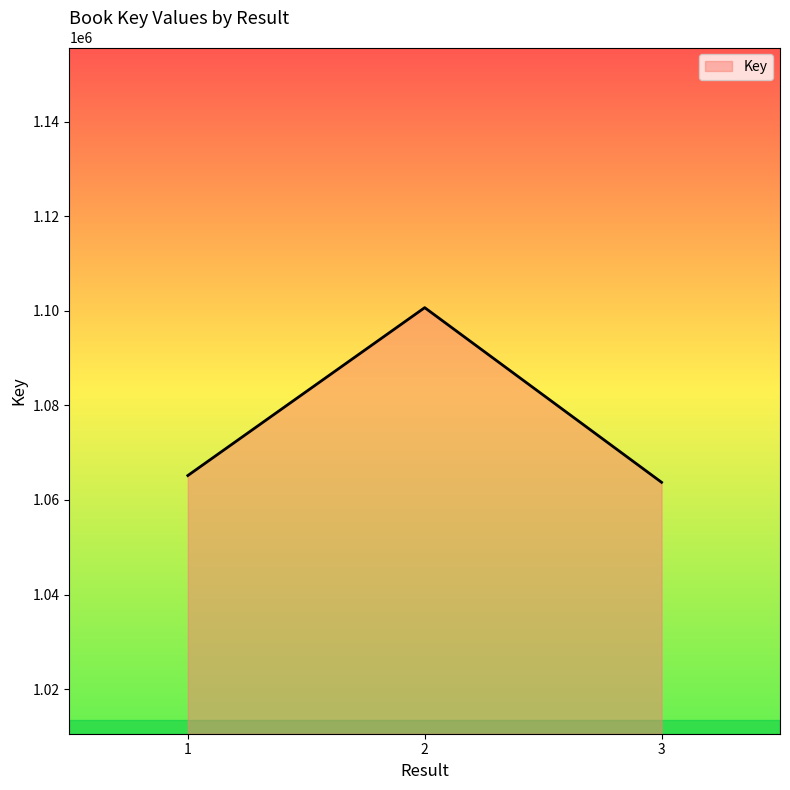

Is it true that the value at 1 is 285940?

False